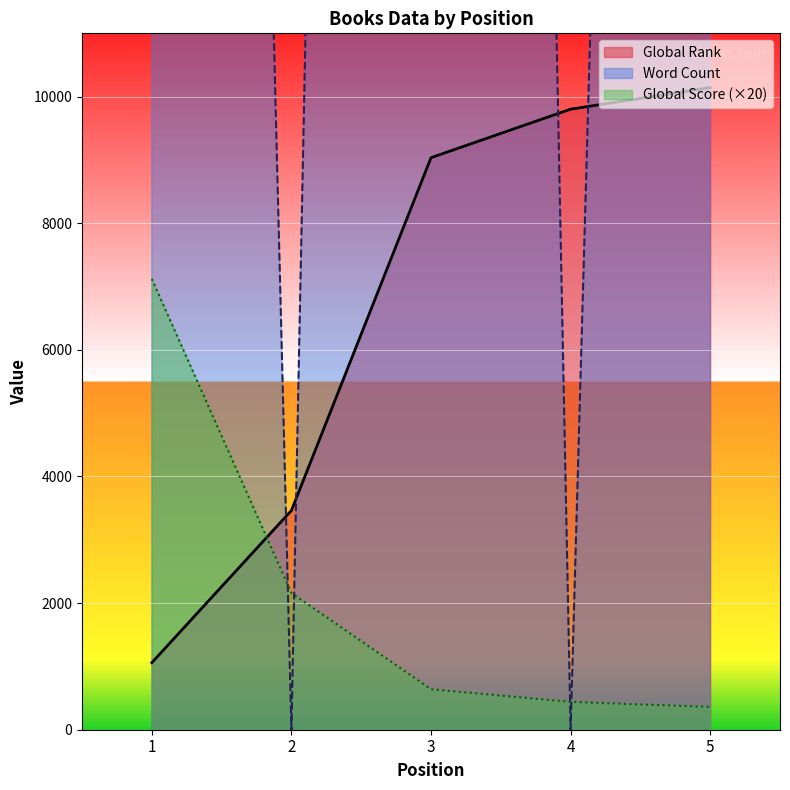

How many lines are shown in the chart?

3